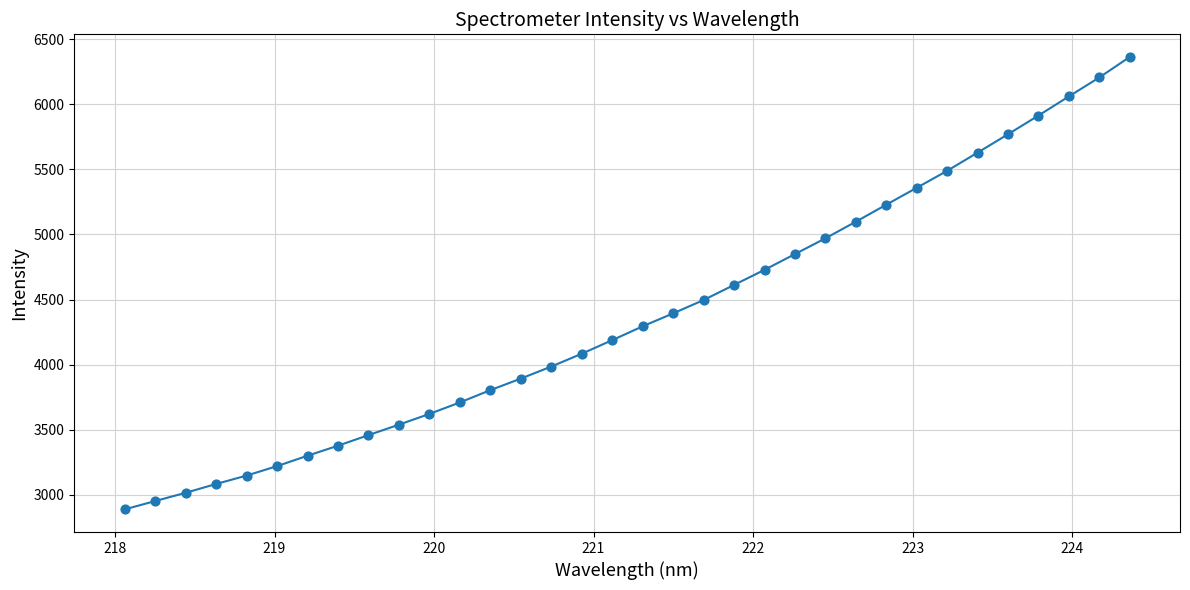

What is the greatest value displayed?

6362.7